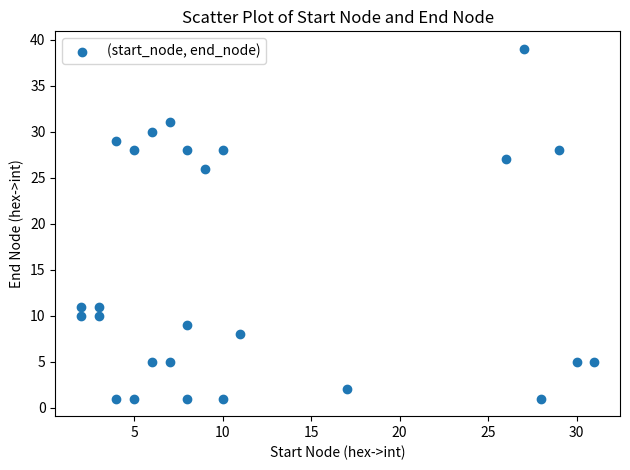

What Y value in the scatter plot is closest to 20?

26